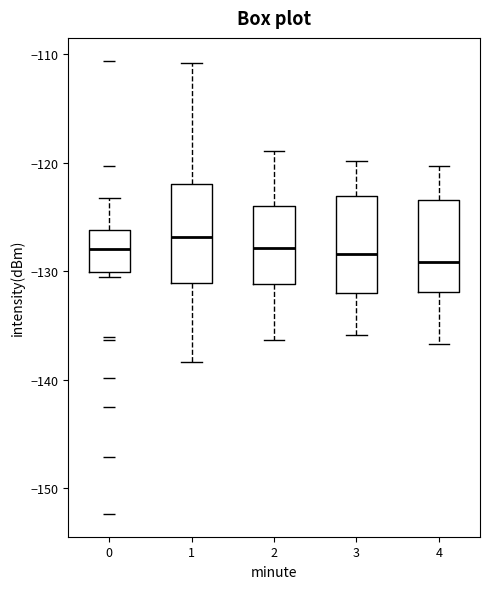

Where does the median line of the box at x = 3 sit on the y-axis? The values are not printed on the chart, so give them approximately, as read against the axis.

-128